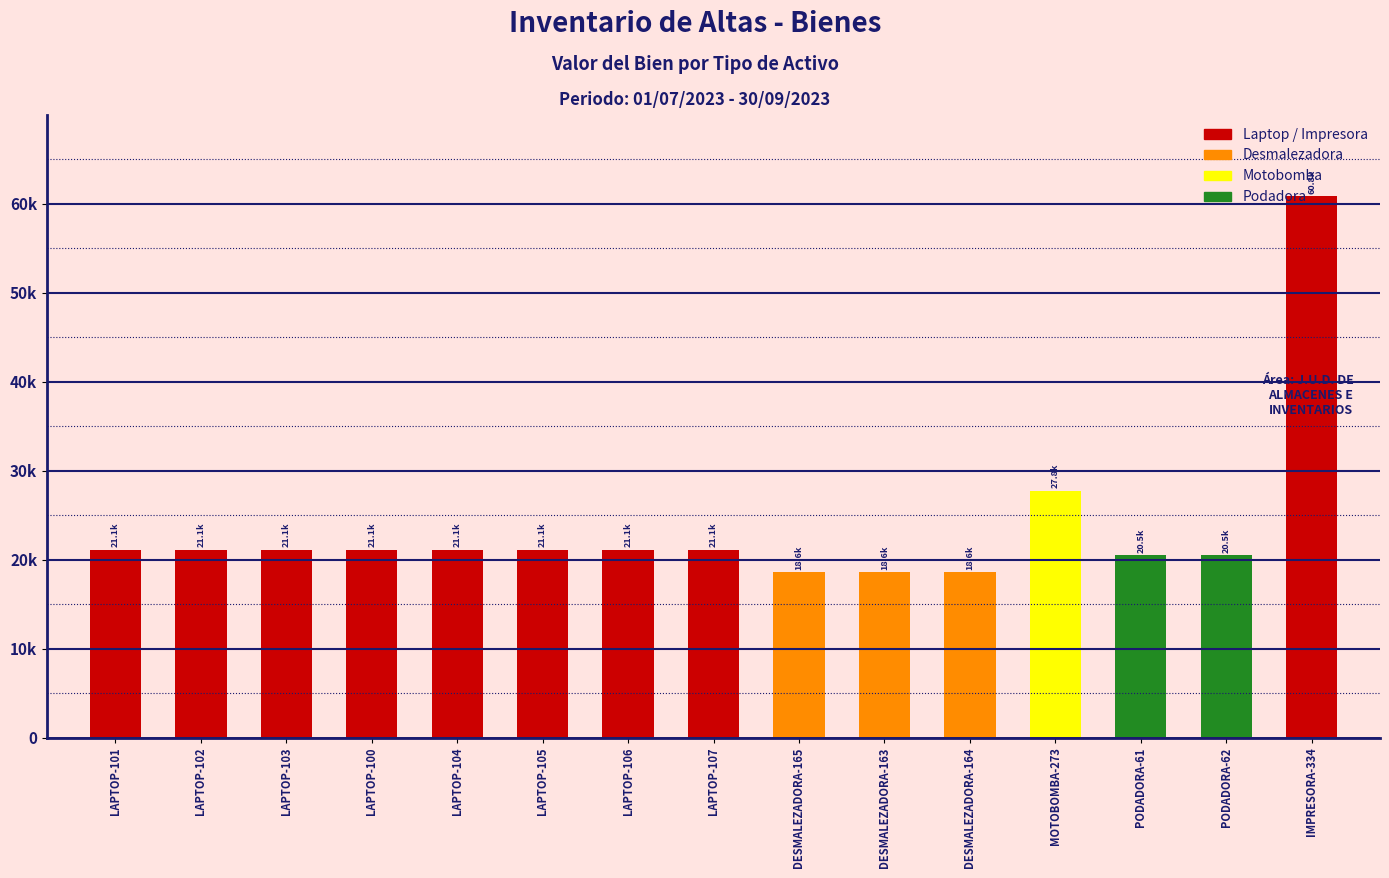

Does the chart contain any negative values?

No